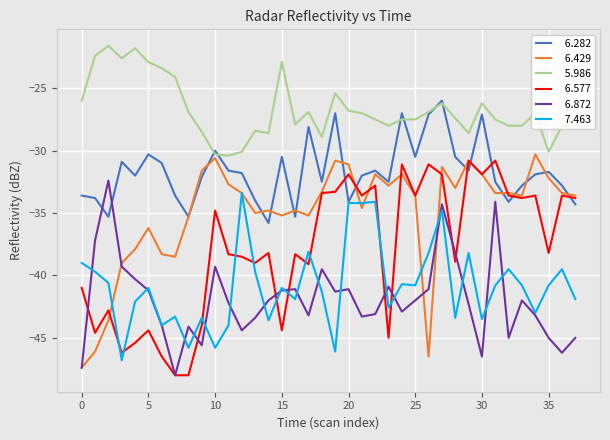

What is the minimum value shown in the chart?

-48.0